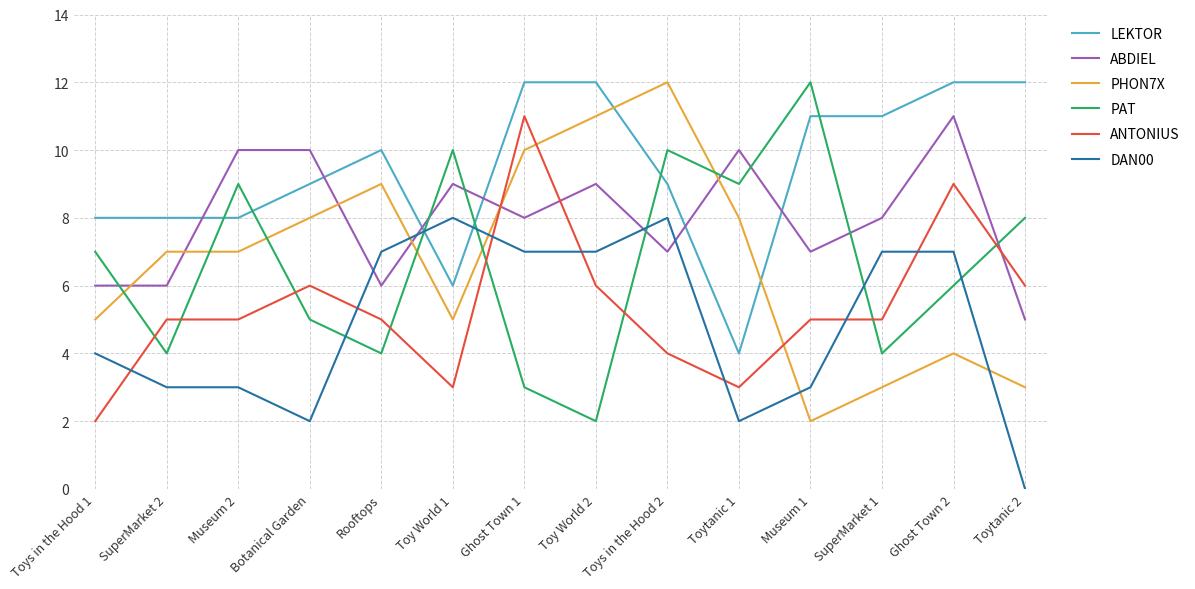

Does the chart display data point markers on the line(s)?

No